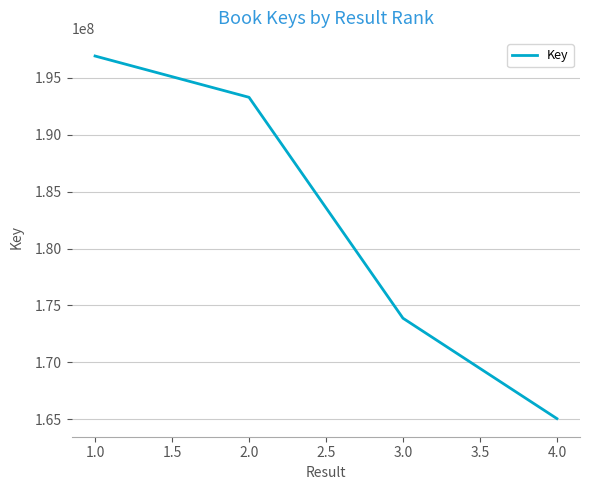

The value at 3.0 is 173871755. True or false?

True